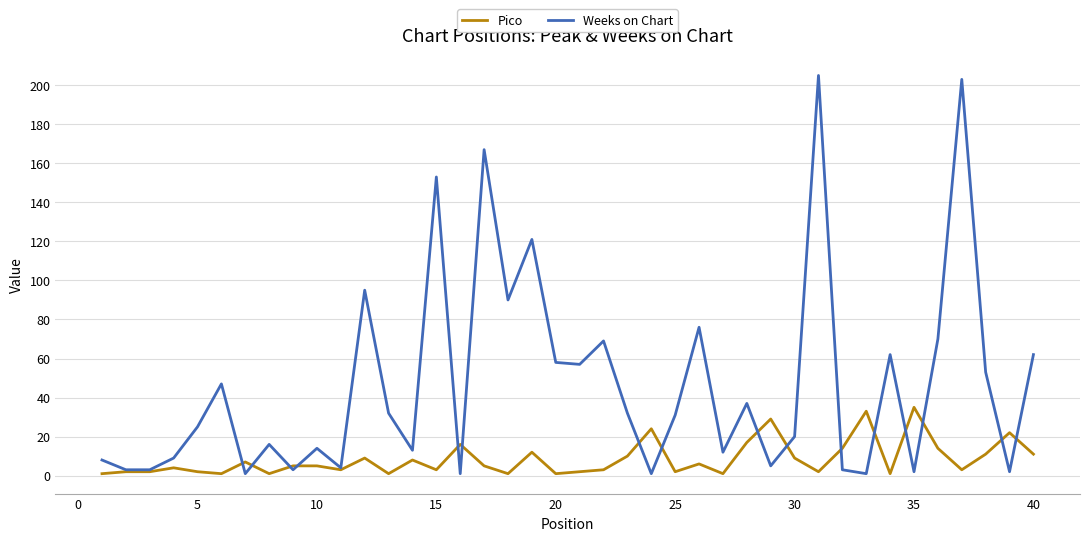

Which series has the widest spread of values?

Weeks on Chart